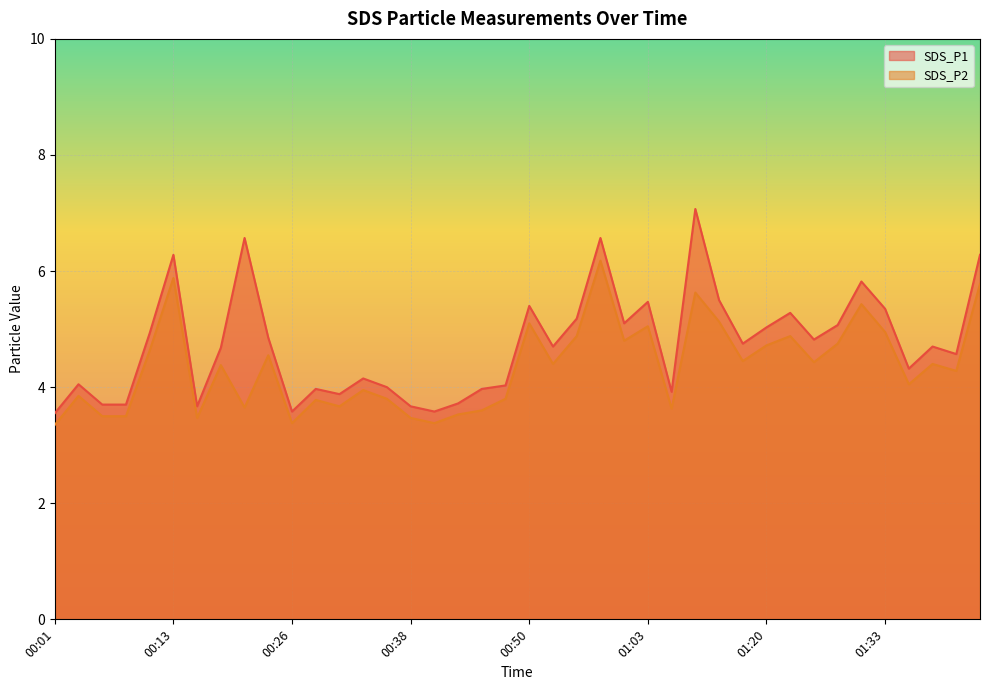

Rank the categories by SDS_P2 value from highest to lowest.

00:58, 00:13, 01:42, 01:13, 01:30, 01:15, 00:50, 01:03, 01:33, 00:55, 01:23, 01:00, 01:28, 01:20, 00:11, 00:23, 01:18, 01:25, 00:53, 01:37, 00:18, 01:40, 01:35, 00:33, 00:04, 00:36, 00:48, 00:28, 00:30, 00:21, 01:08, 00:45, 00:43, 00:06, 00:08, 00:16, 00:38, 00:26, 00:40, 00:01